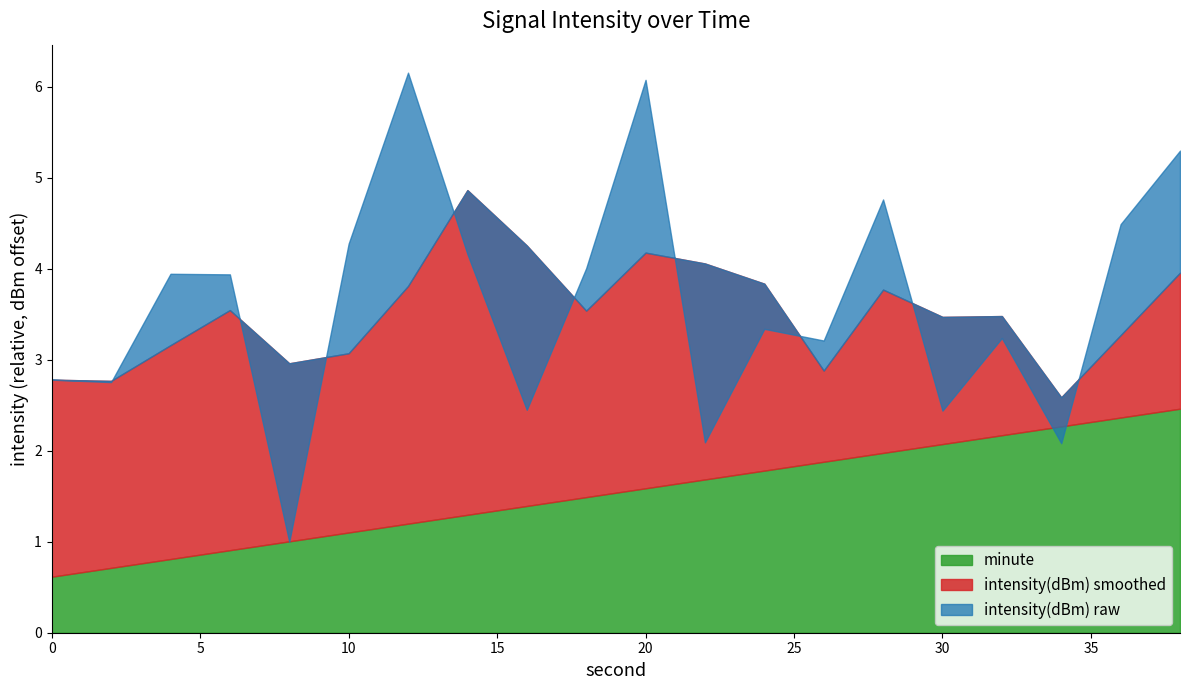

The value of second at 7 is 9.0. True or false?

False